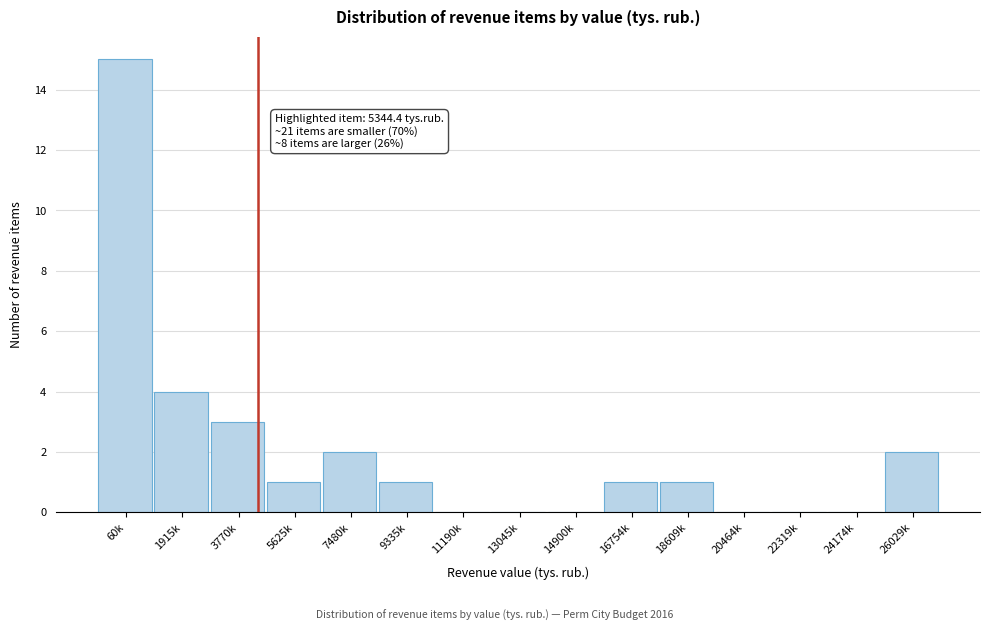

Reading right to left, what are all the values shown in this chart?

26029k=2	24174k=0	22319k=0	20464k=0	18609k=1	16754k=1	14900k=0	13045k=0	11190k=0	9335k=1	7480k=2	5625k=1	3770k=3	1915k=4	60k=15